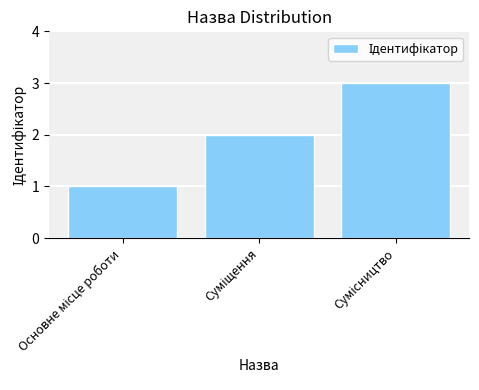

What is the sum of all values?

6